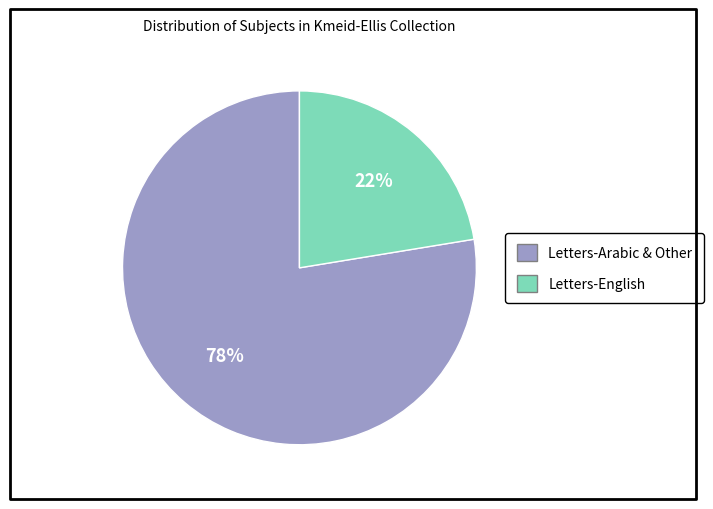

To the nearest percent, what is the average slice percentage?

50%